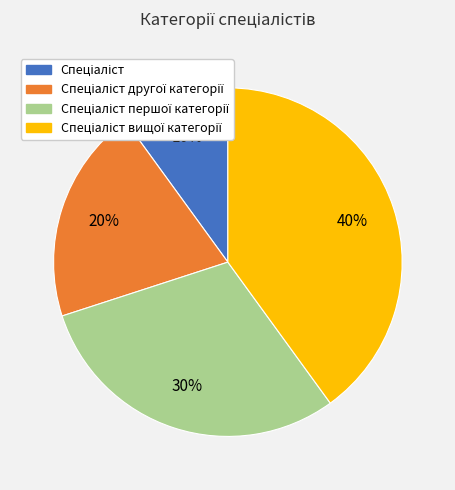

Is there a majority slice in this chart?

No